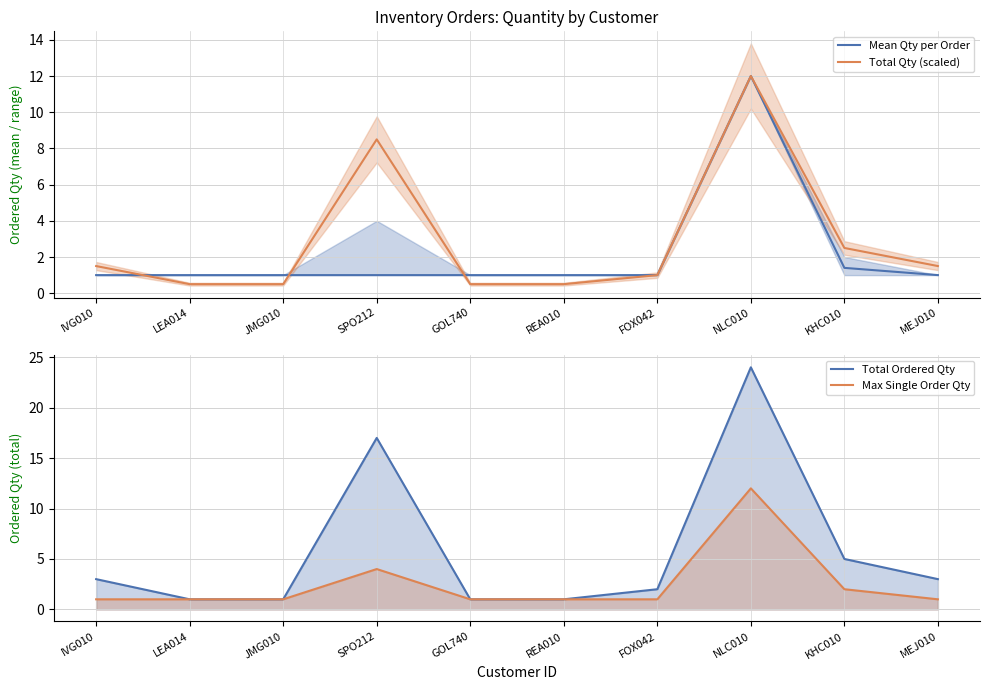

What is the sum of all Total Qty (scaled) values?

29.0